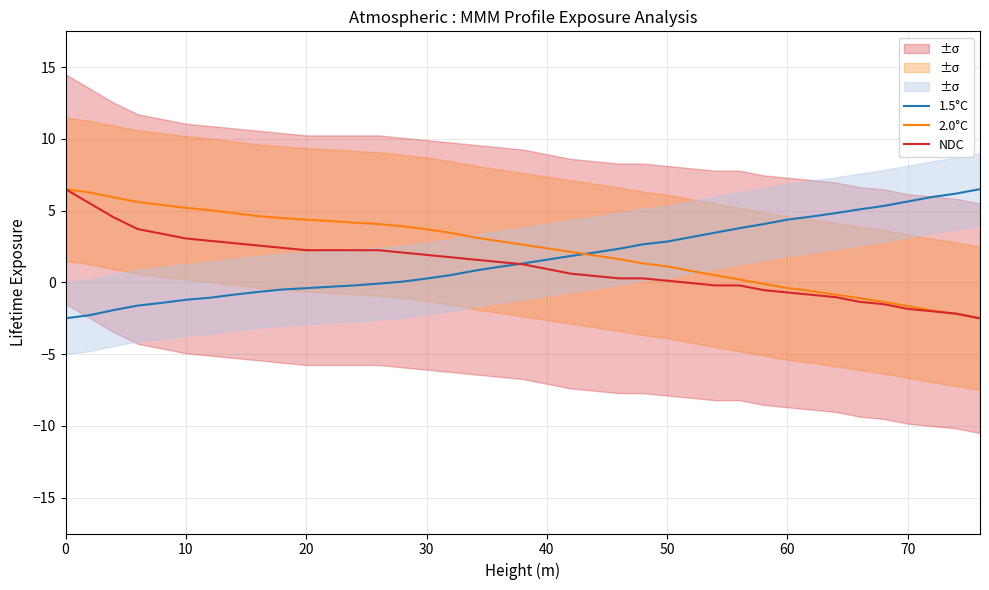

List the series in order of their peak value, lowest first.

1.5°C, 2.0°C, NDC